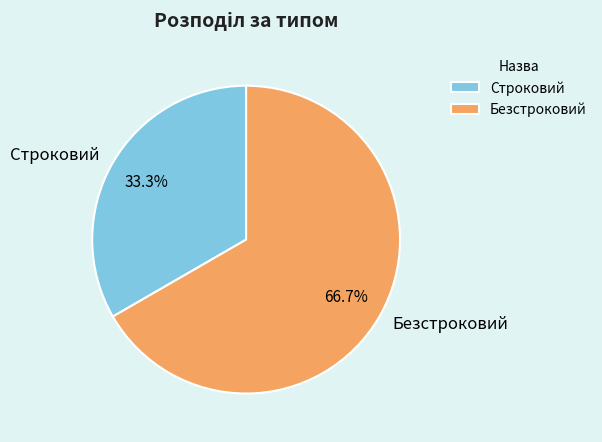

True or false: Безстроковий accounts for 81% of the total.

False